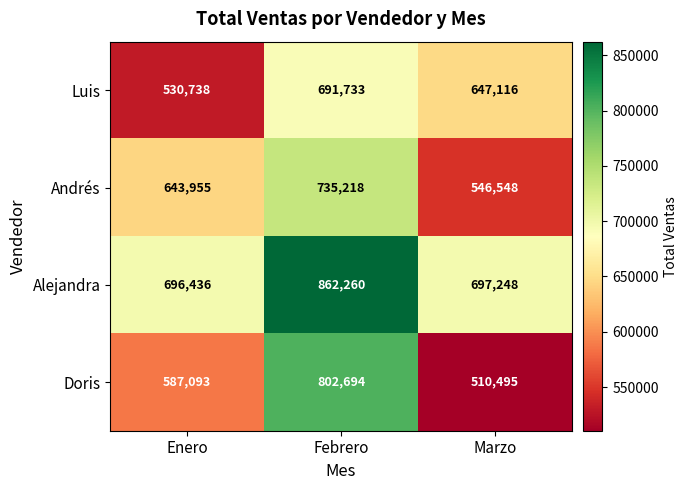

At which category is the sum across all series the highest?

Febrero